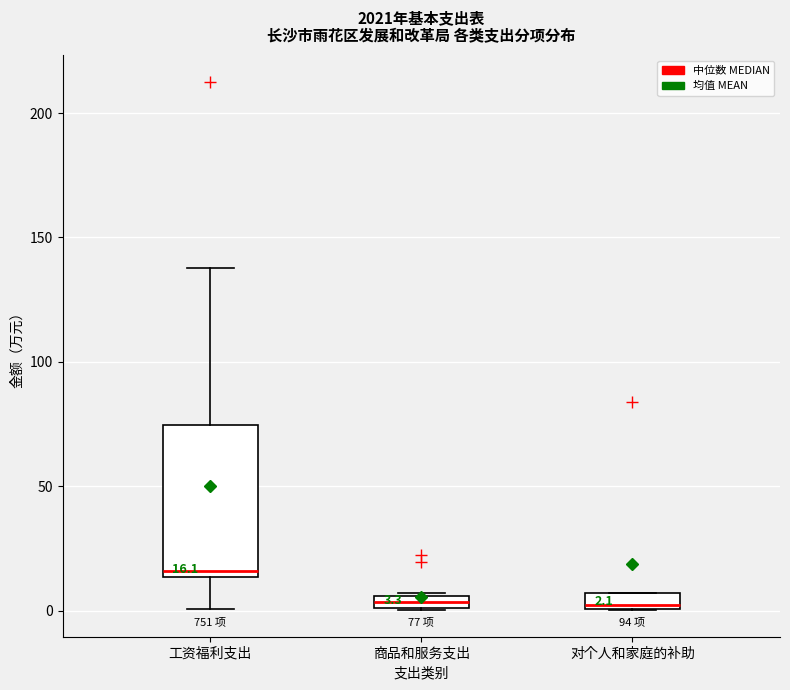

Comparing the boxes themselves (not the whiskers), which one is the tallest?

工资福利支出